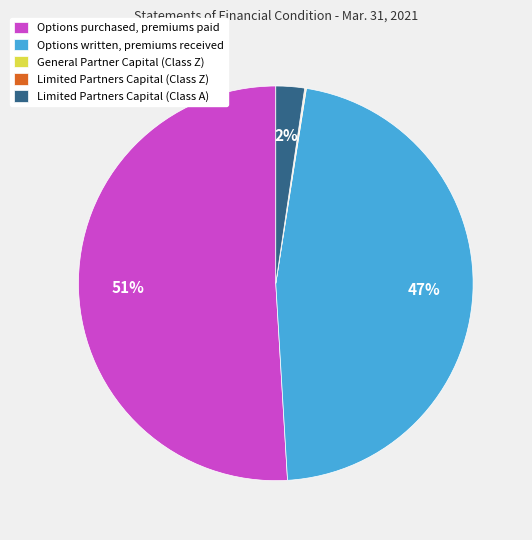

Which slice is the largest?

Options purchased, premiums paid